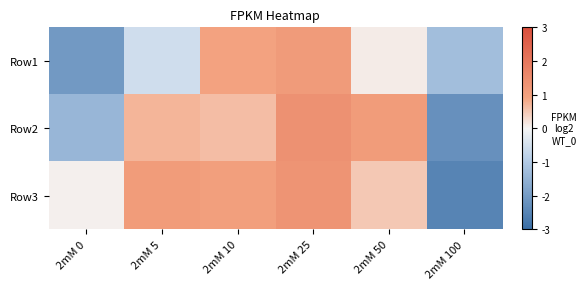

What is the minimum value shown in the chart?

-50.0